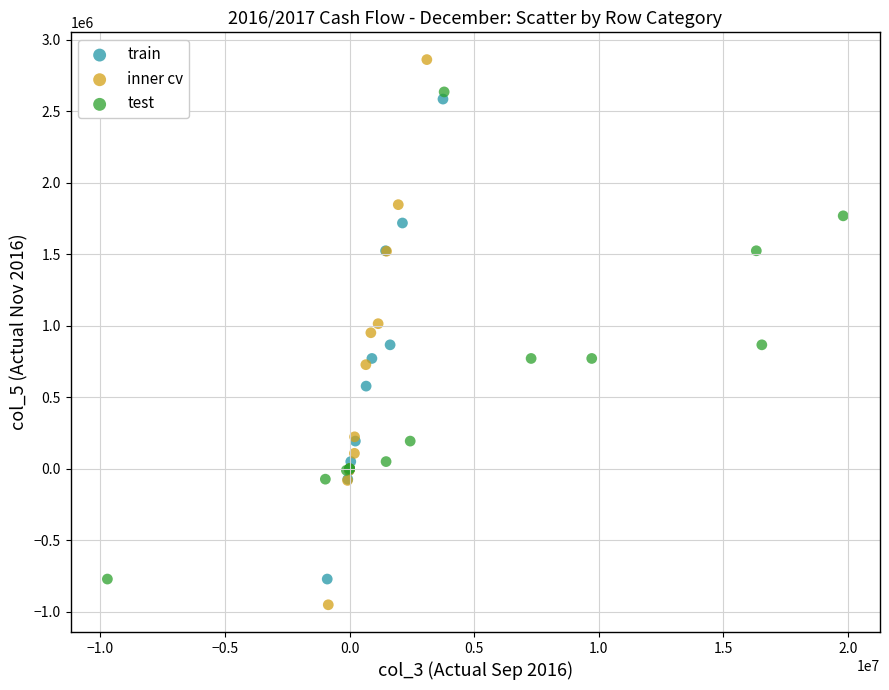

What are all the series names shown in the legend?

train, inner cv, test